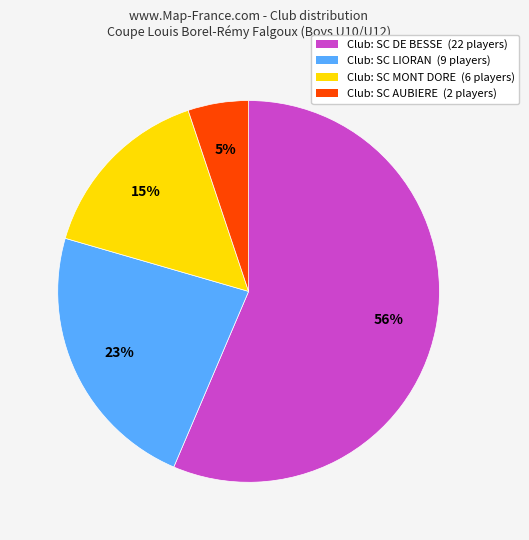

What percentage is the Club: SC AUBIERE (2 players) slice, to the nearest percent?

5%